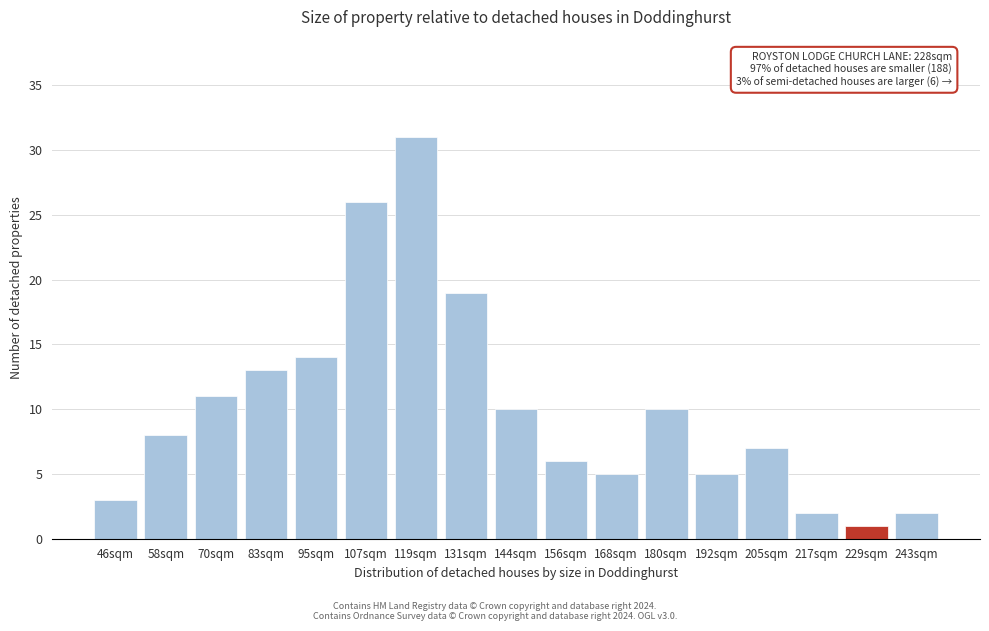

Reading left to right, transcribe all the data shown in this chart.

46sqm=3	58sqm=8	70sqm=11	83sqm=13	95sqm=14	107sqm=26	119sqm=31	131sqm=19	144sqm=10	156sqm=6	168sqm=5	180sqm=10	192sqm=5	205sqm=7	217sqm=2	229sqm=1	243sqm=2